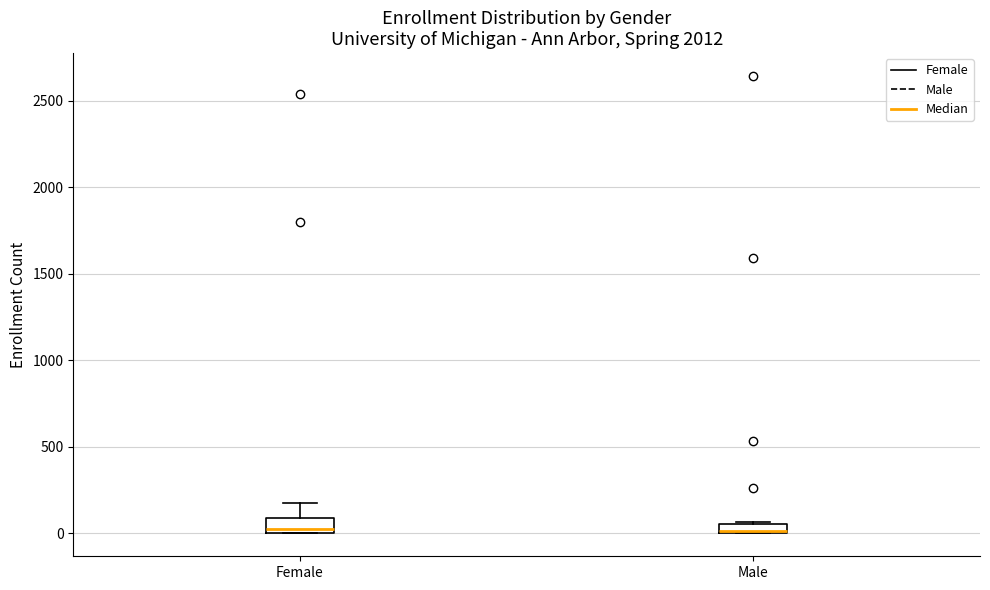

Where does the upper whisker of the box for Female end on the y-axis? The values are not printed on the chart, so give them approximately, as read against the axis.

200